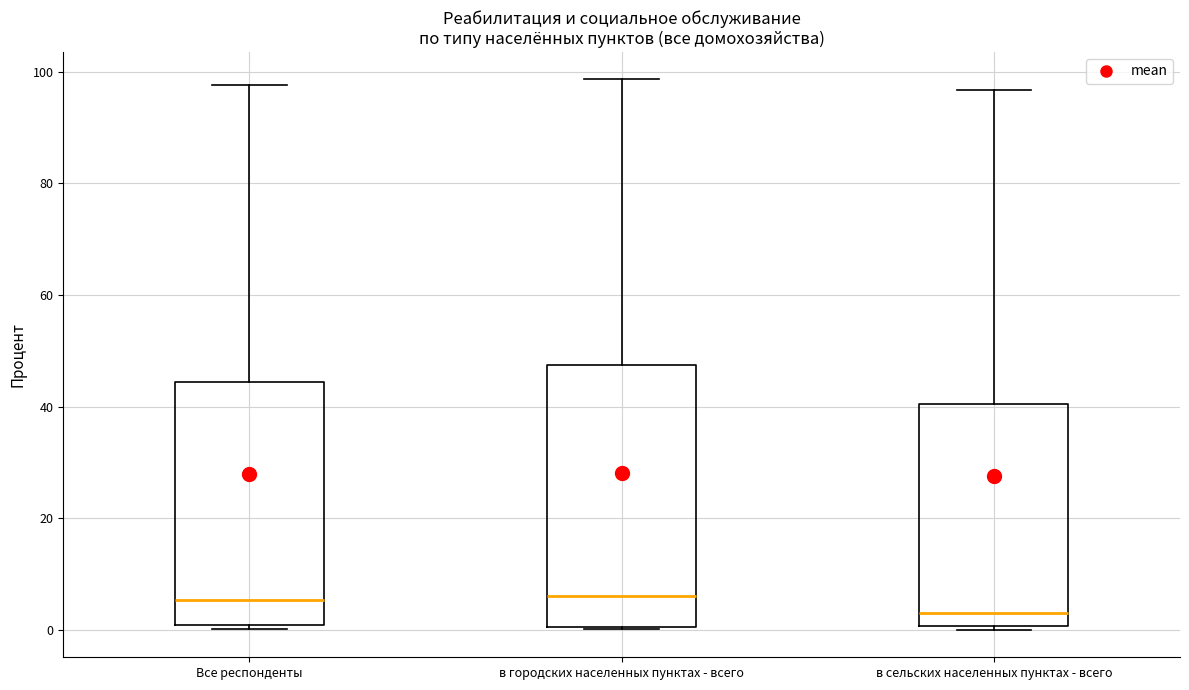

Which box is the tallest, from its lower edge to its upper edge?

в городских населенных пунктах - всего